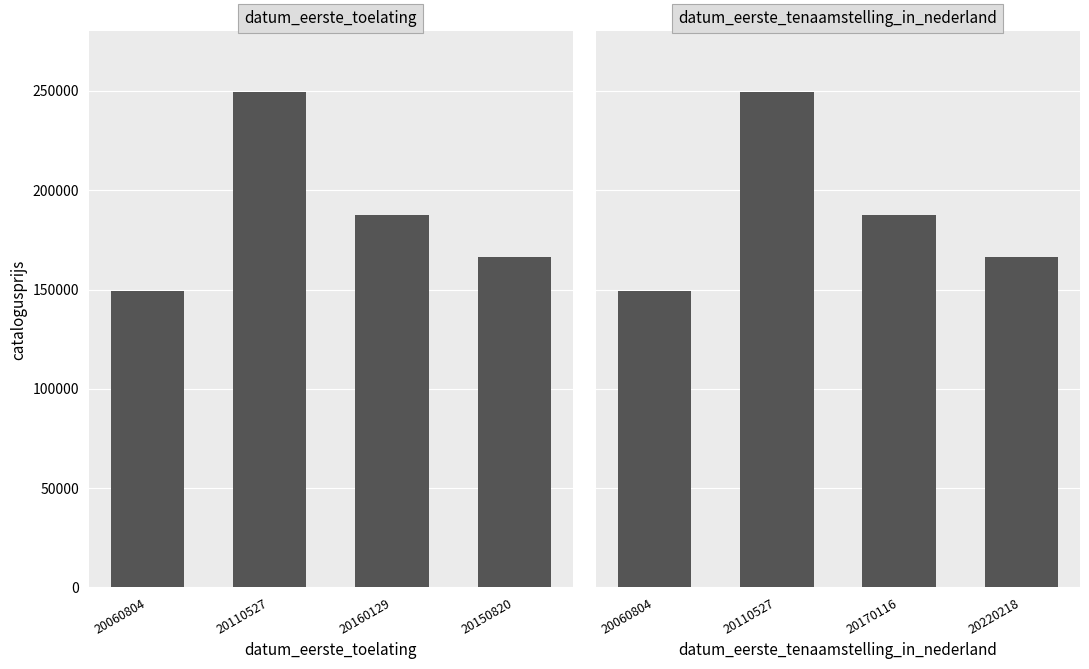

Does the chart contain any negative values?

No